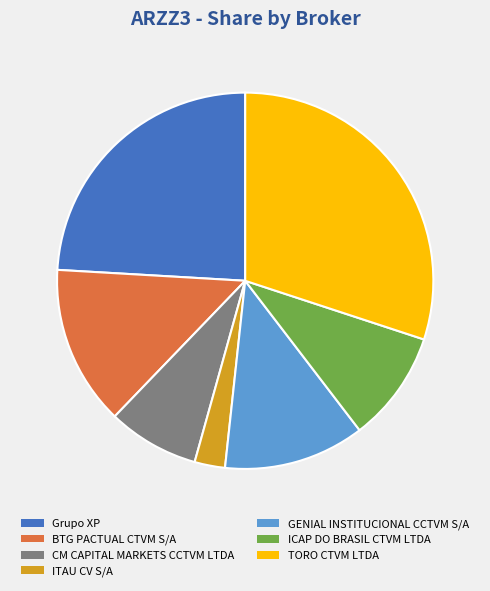

Rank the categories by value from highest to lowest.

TORO CTVM LTDA, Grupo XP, BTG PACTUAL CTVM S/A, GENIAL INSTITUCIONAL CCTVM S/A, ICAP DO BRASIL CTVM LTDA, CM CAPITAL MARKETS CCTVM LTDA, ITAU CV S/A